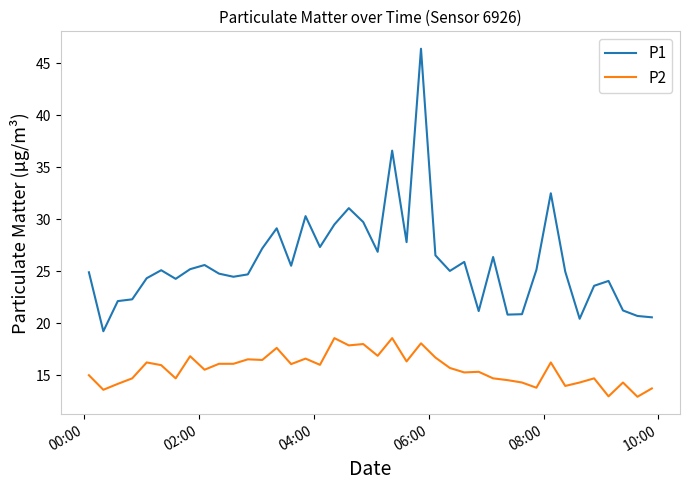

What is the minimum value shown in the chart?

12.9